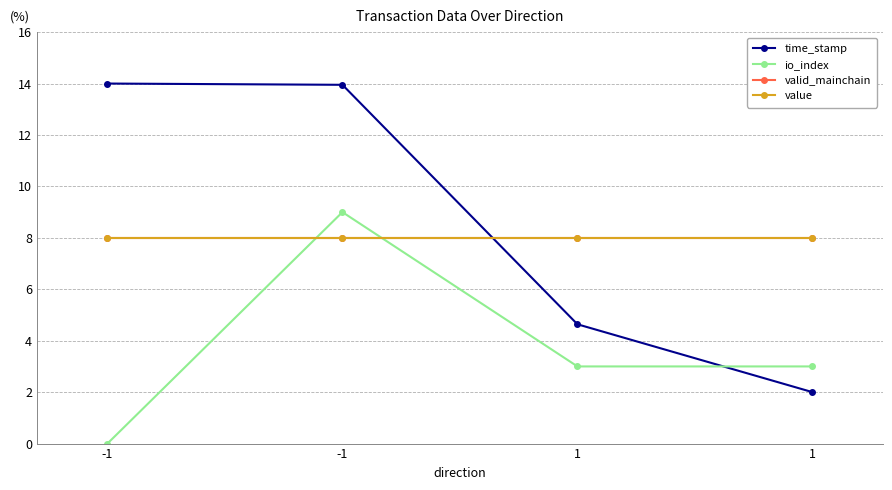

Which series ends up on top after the final intersection of time_stamp and valid_mainchain?

valid_mainchain